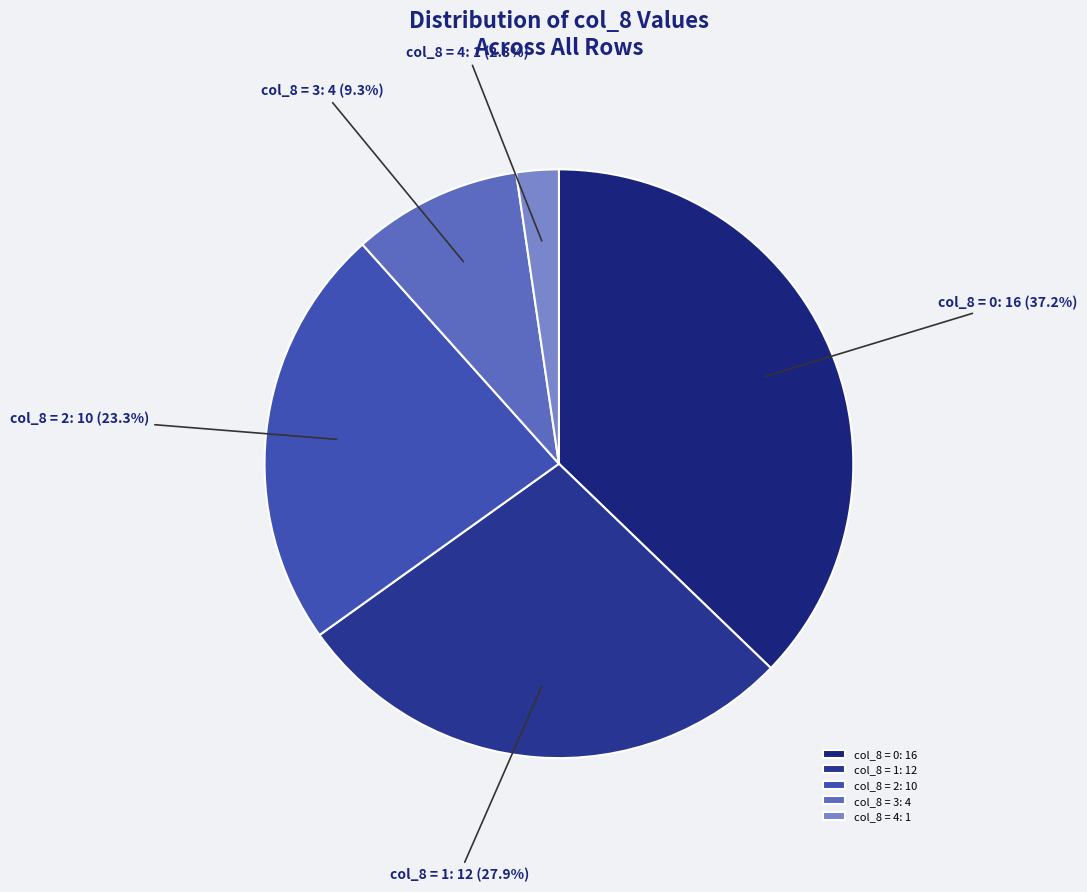

What percentage do col_8 = 4 and col_8 = 1 together represent?

30.2%